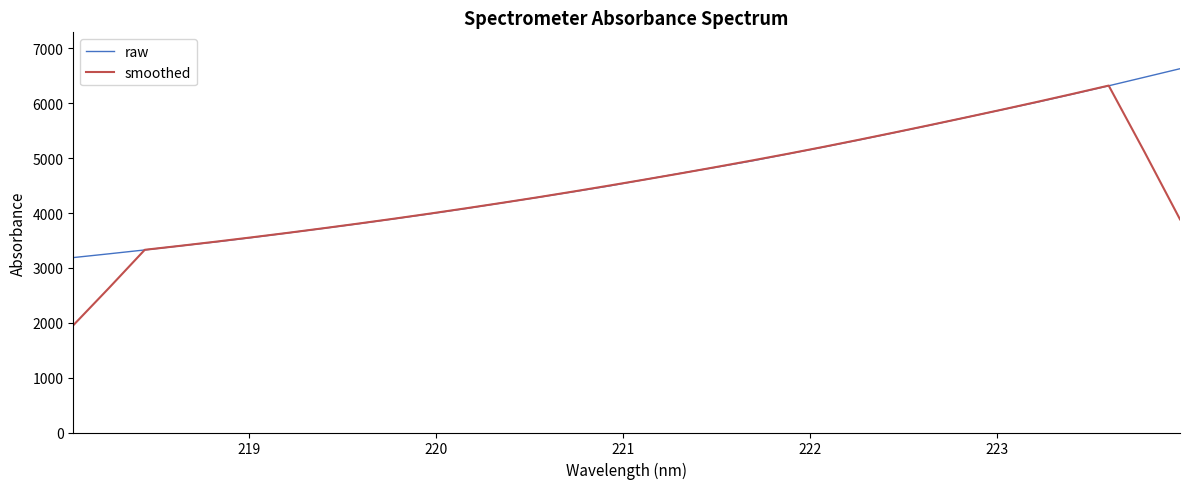

What is the minimum value shown in the chart?

1954.2